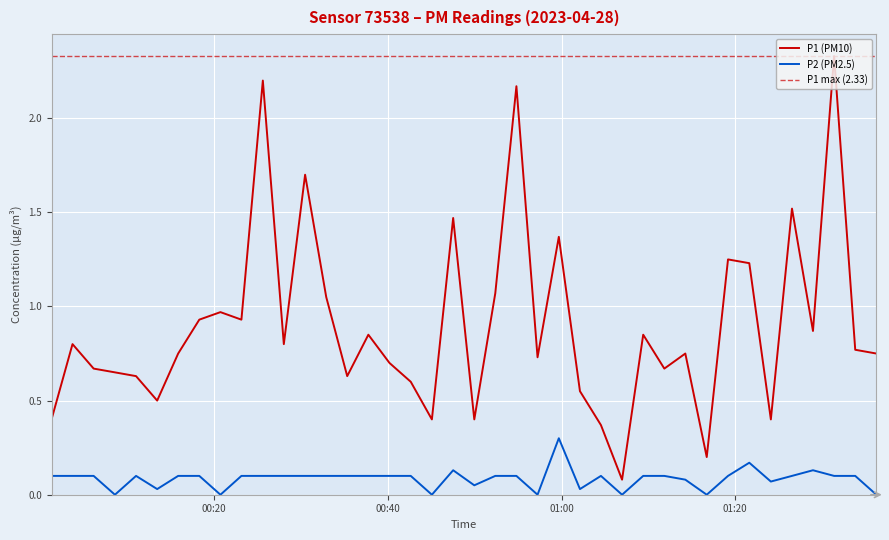

True or false: P1 (PM10) and P2 (PM2.5) intersect in this chart.

False